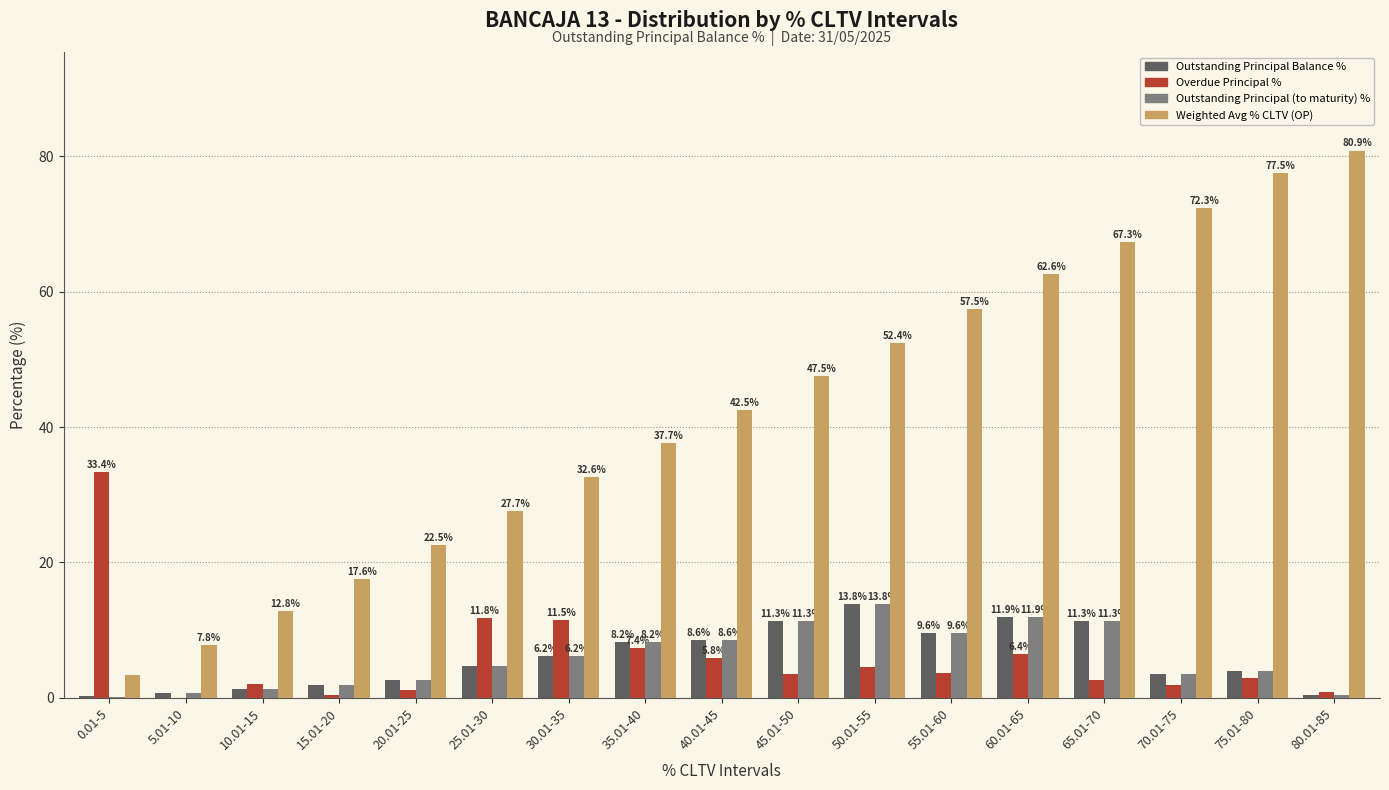

Which category has the highest value in the Overdue Principal % series?

0.01-5